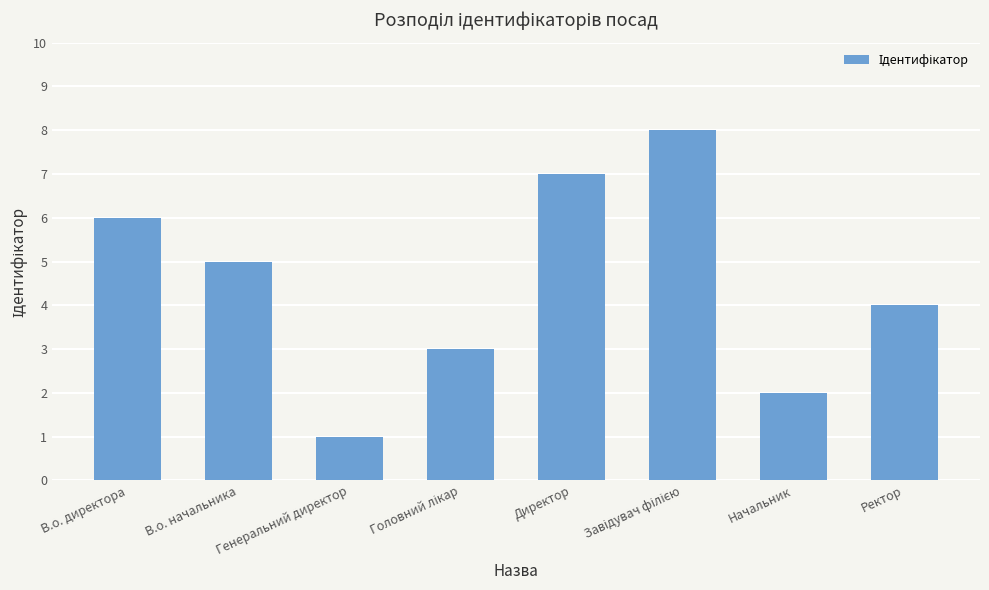

What is the value of the 4th bar from the left?

3